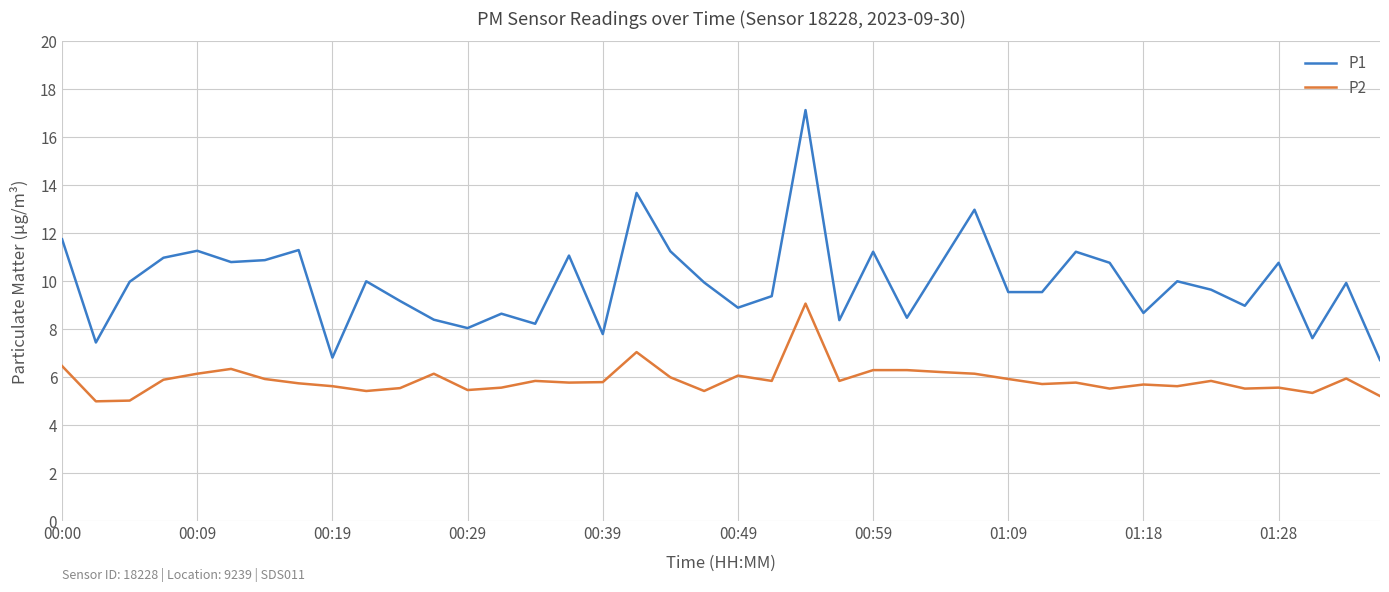

True or false: P2 and P1 intersect in this chart.

False